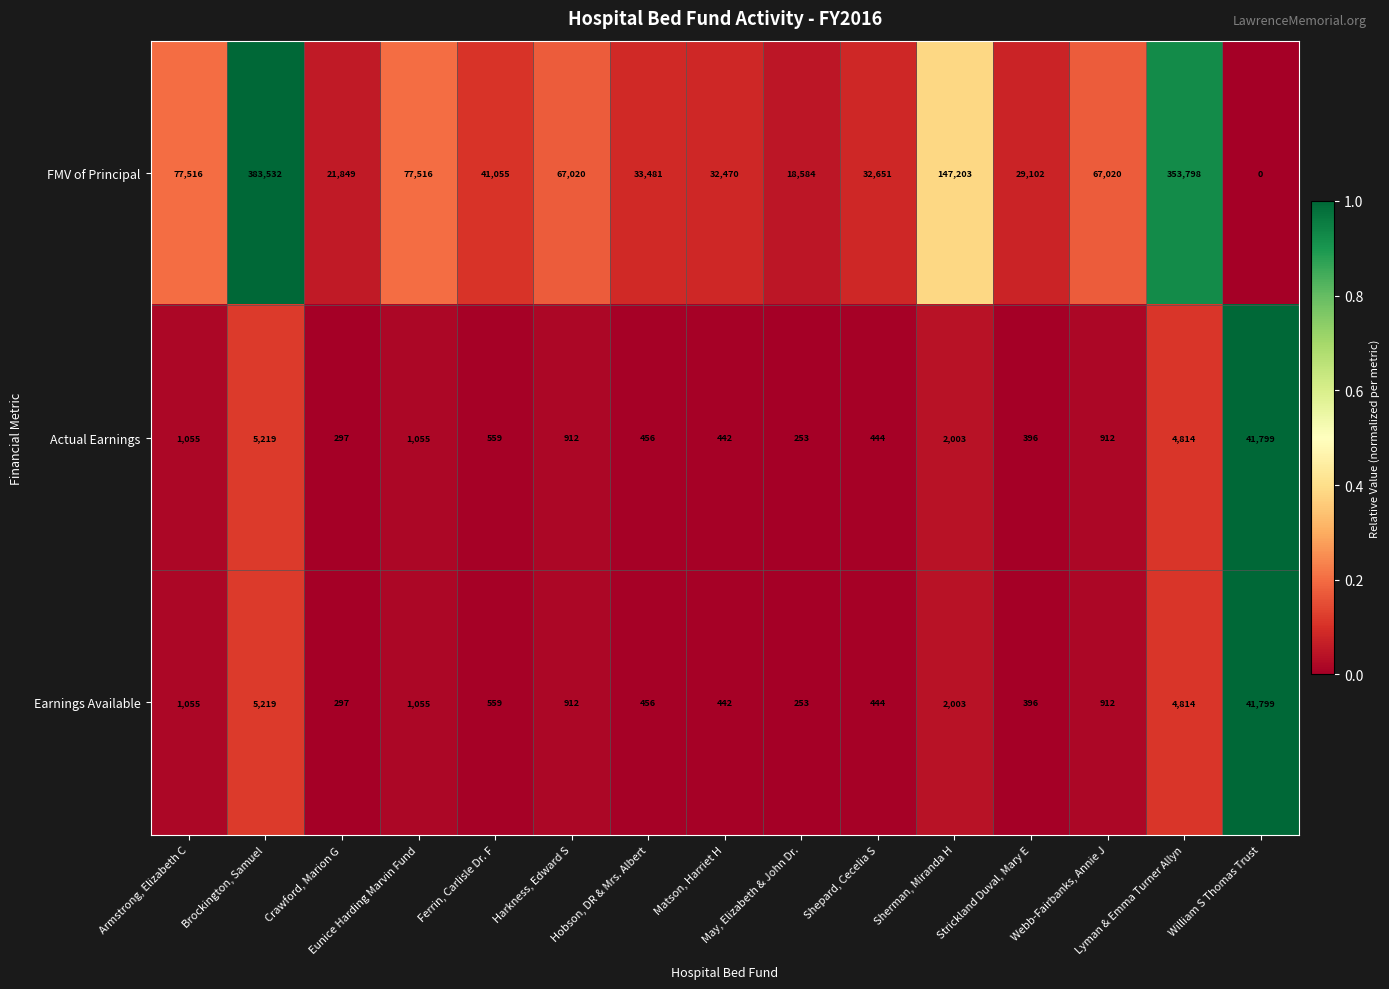

What is the total value across all series at Armstrong, Elizabeth C?

79626